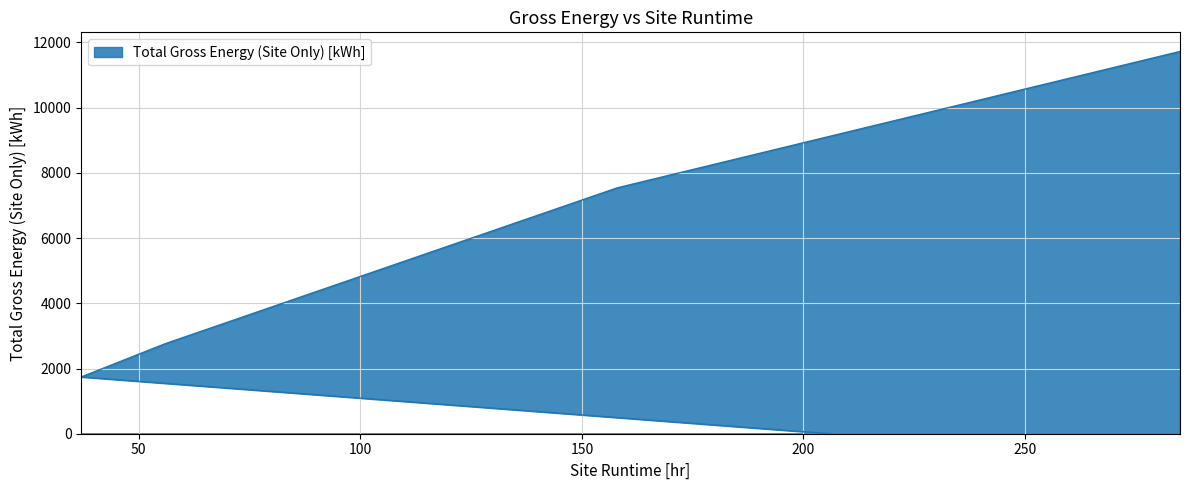

At which category does the chart reach its minimum across all series?

206